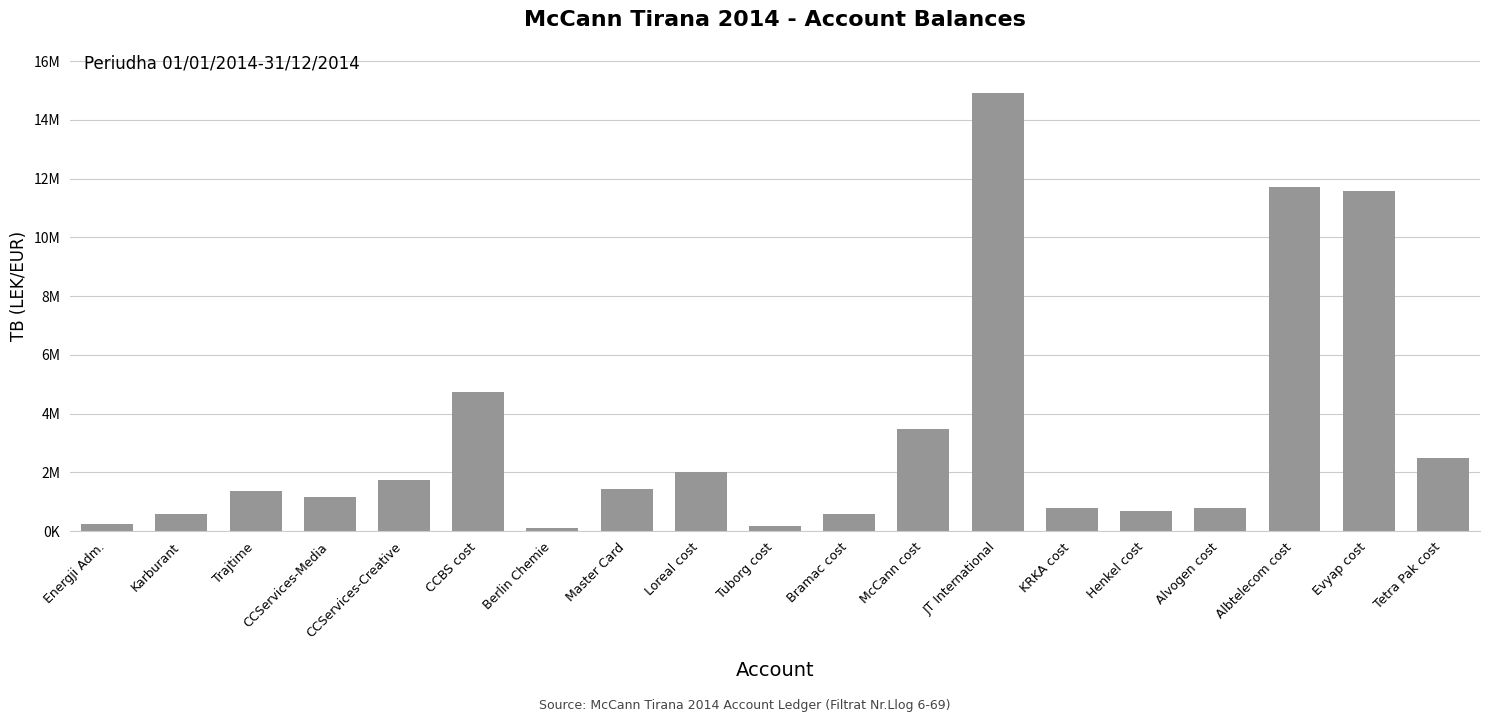

What is the label of the 9th bar from the right?

Bramac cost